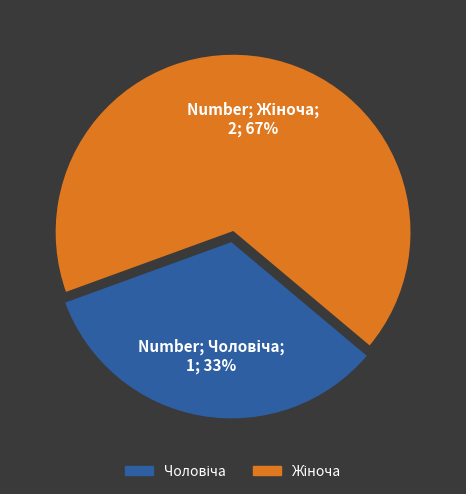

How many slices are in this pie chart?

2